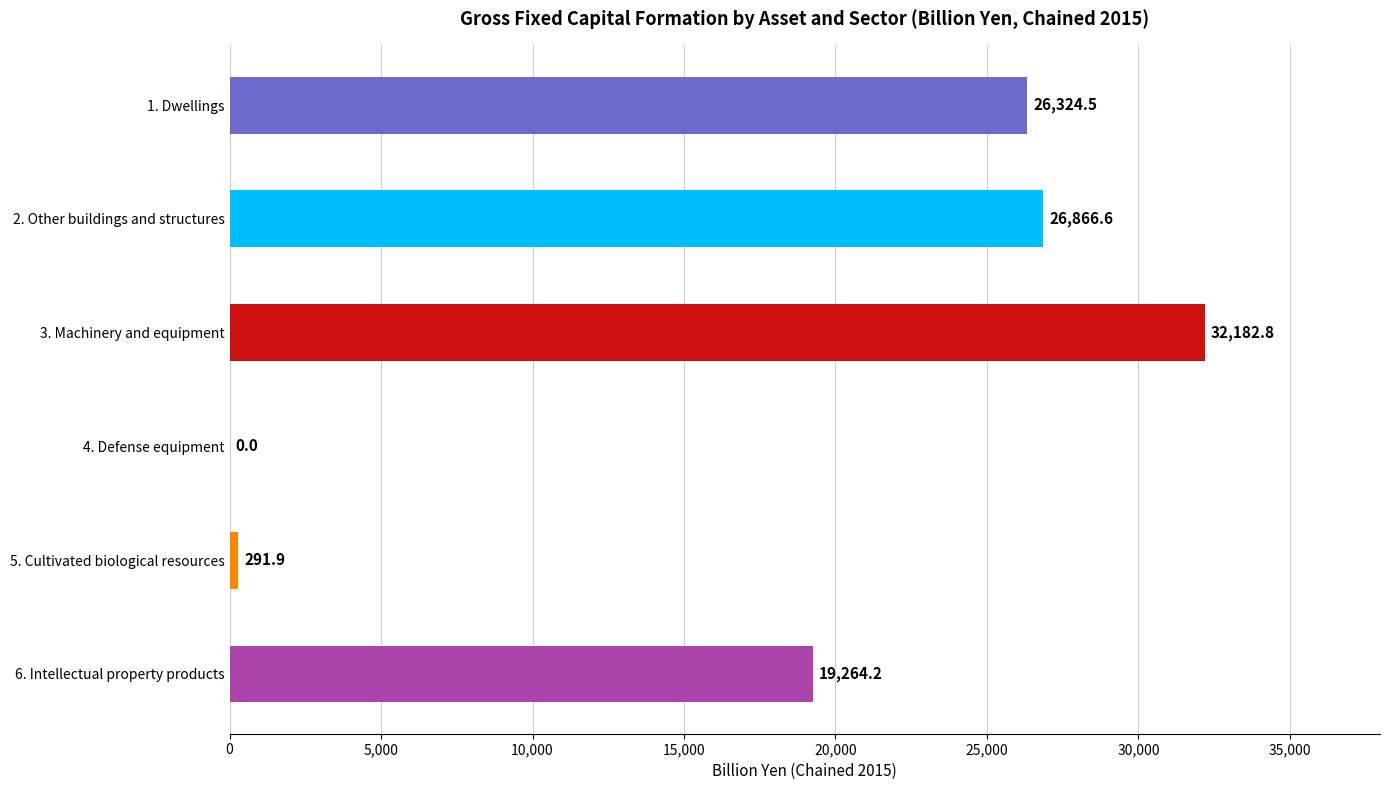

What is the approximate value at 1. Dwellings?

26324.5